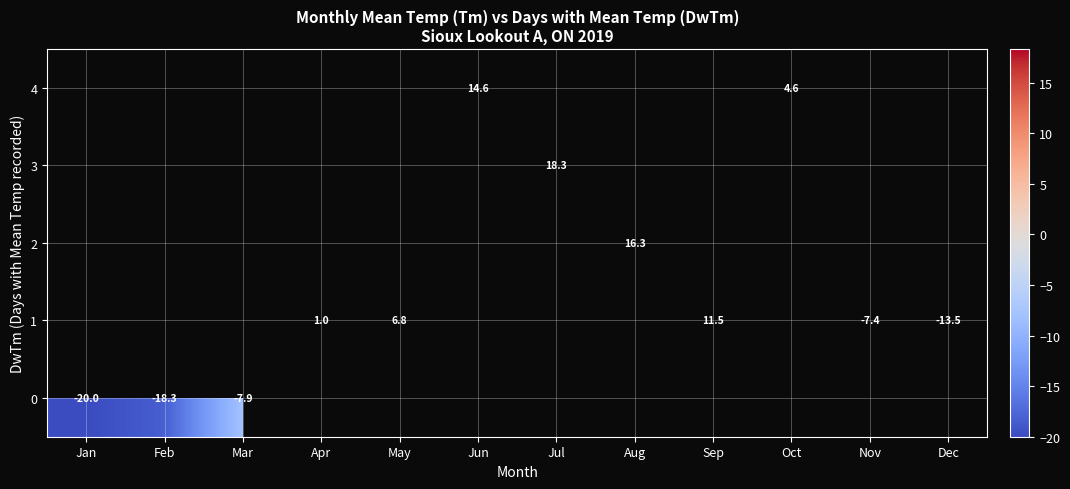

Is the value of 4 at Oct greater than the value of 1 at May?

No